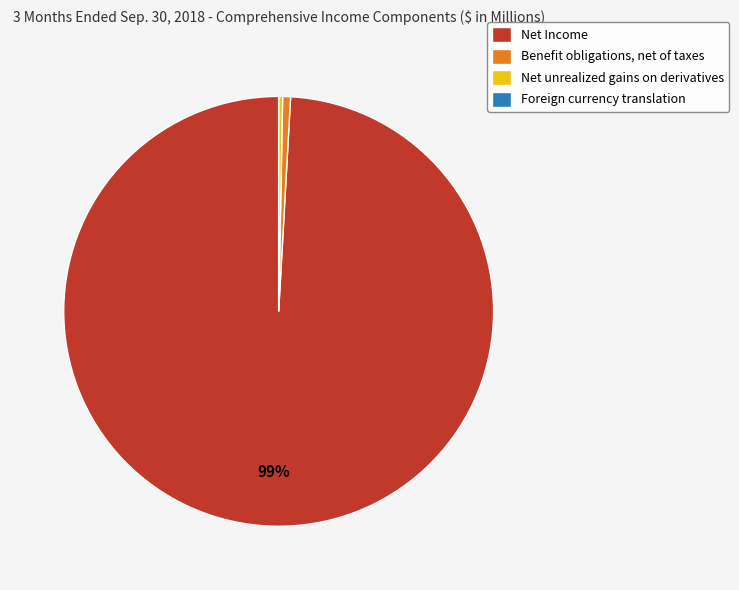

Which slice is the largest?

Net Income